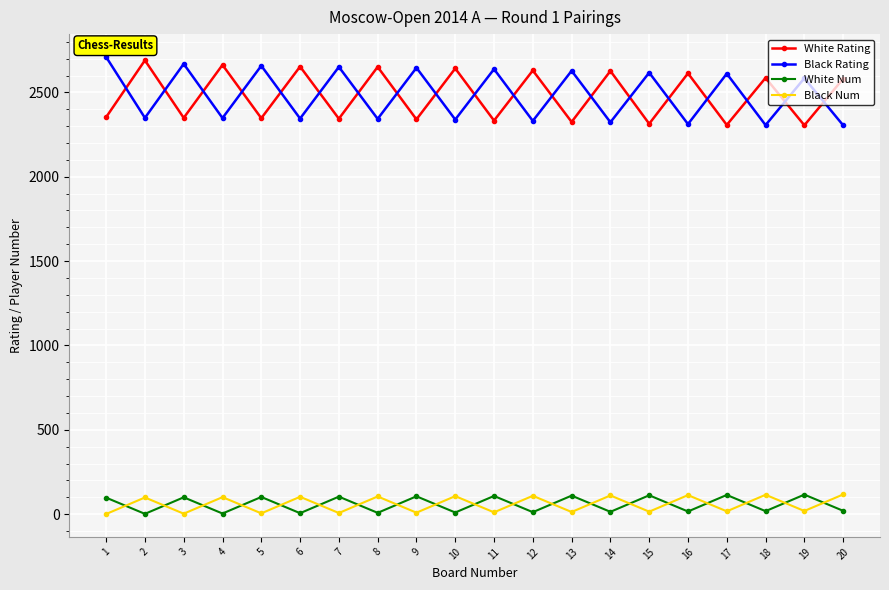

Count the number of categories in the chart.

20